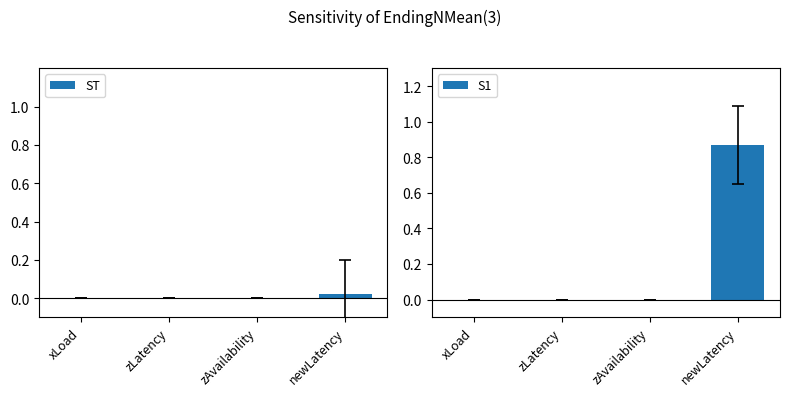

What is the label of the 1st bar from the left?

xLoad